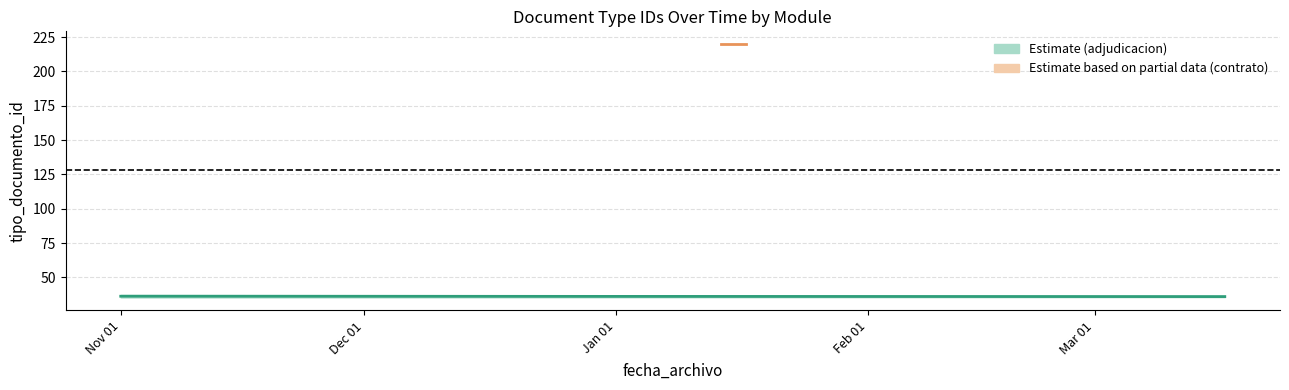

Reading left to right, what are all the values shown in this chart?

adjudicacion_ids: 35	38	36	36	36
contrato_ids: 220	220	220	220	220